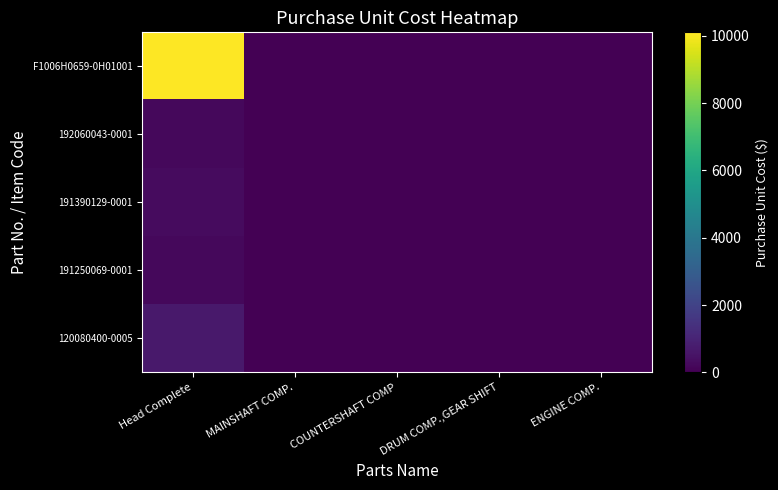

Reading left to right, transcribe all the data shown in this chart.

120080400-0005: Head Complete=681	MAINSHAFT COMP.=0	COUNTERSHAFT COMP=0	DRUM COMP.,GEAR SHIFT=0	ENGINE COMP.=0
191250069-0001: Head Complete=207	MAINSHAFT COMP.=0	COUNTERSHAFT COMP=0	DRUM COMP.,GEAR SHIFT=0	ENGINE COMP.=0
191390129-0001: Head Complete=297	MAINSHAFT COMP.=0	COUNTERSHAFT COMP=0	DRUM COMP.,GEAR SHIFT=0	ENGINE COMP.=0
192060043-0001: Head Complete=206	MAINSHAFT COMP.=0	COUNTERSHAFT COMP=0	DRUM COMP.,GEAR SHIFT=0	ENGINE COMP.=0
F1006H0659-0H01001: Head Complete=10100	MAINSHAFT COMP.=0	COUNTERSHAFT COMP=0	DRUM COMP.,GEAR SHIFT=0	ENGINE COMP.=0